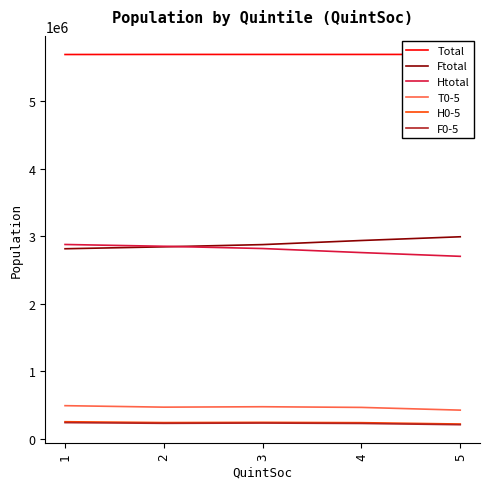

Which label corresponds to the smallest value in the chart?

5